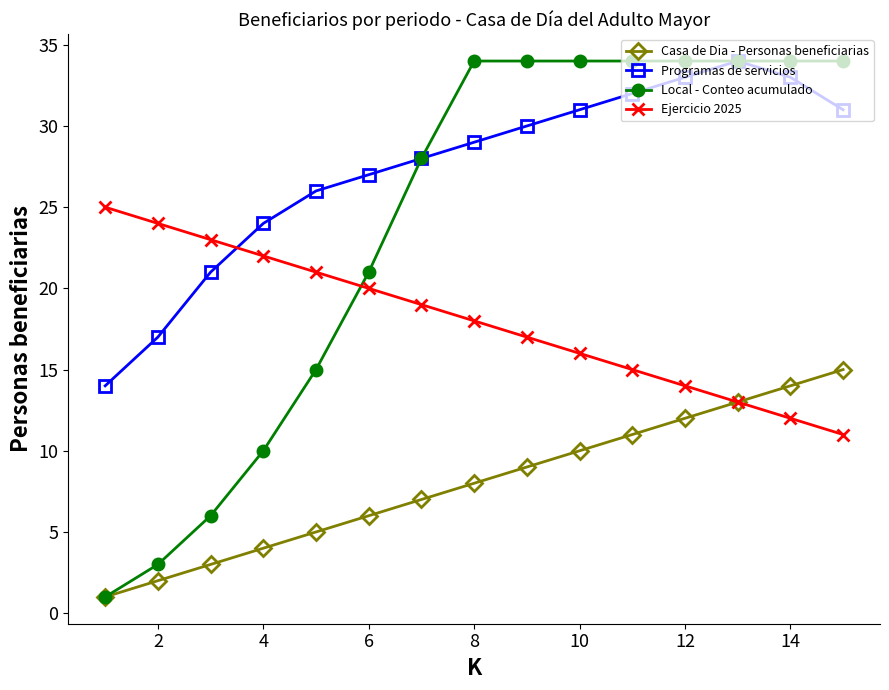

Does the chart display data point markers on the line(s)?

Yes